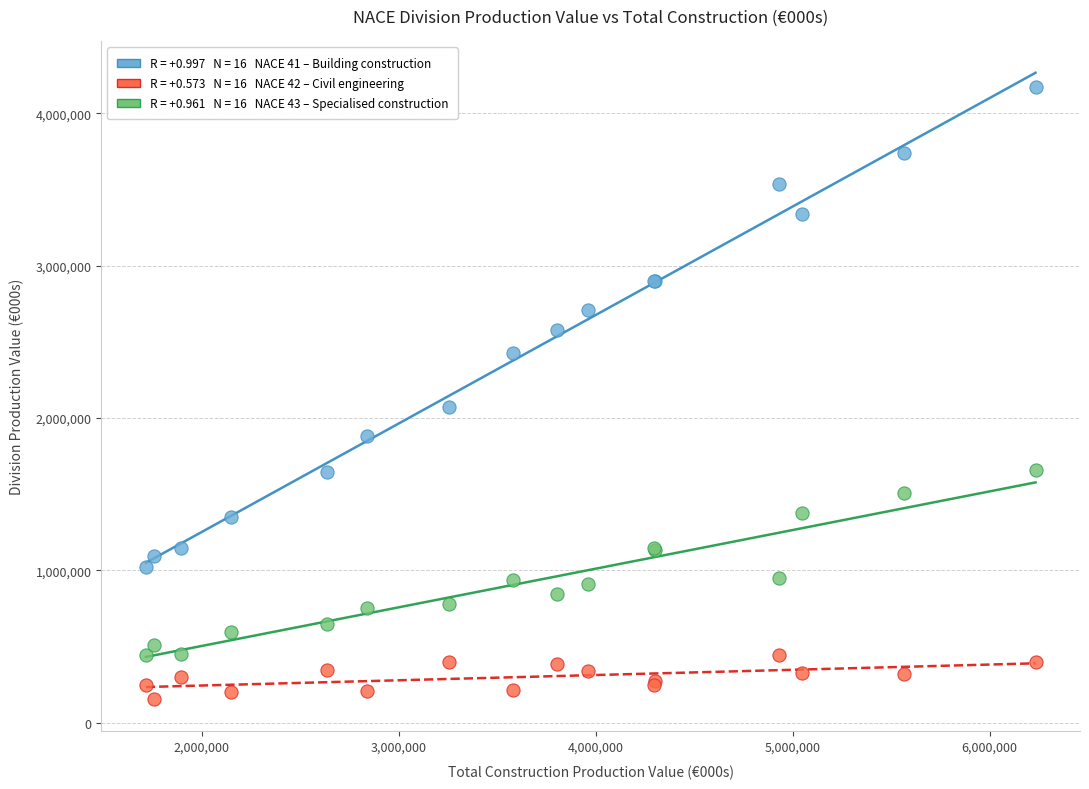

Across all series, what Y value is closest to 2163916?

2073361